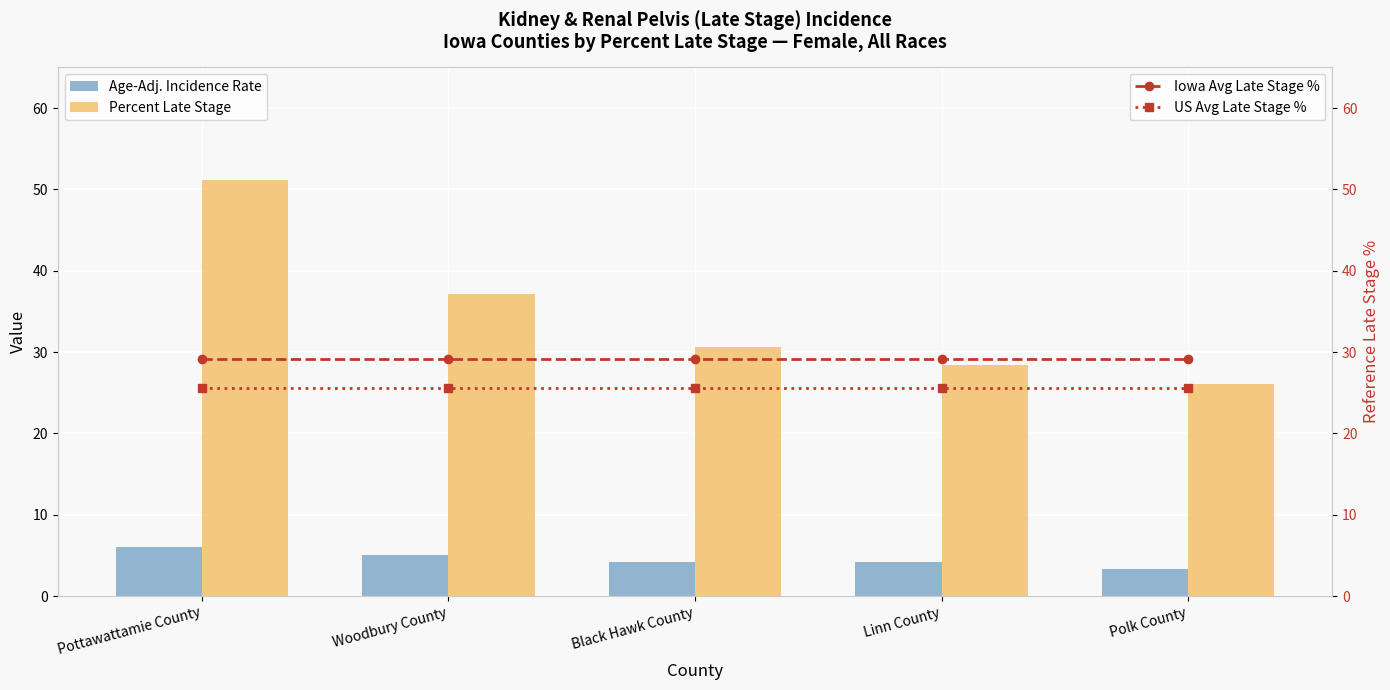

Reading left to right, list all the values displayed in this chart.

Age-Adj. Incidence Rate: 6.1	5.1	4.2	4.2	3.3
Percent Late Stage: 51.2	37.2	30.6	28.4	26.1
Iowa Avg Late Stage %: 29.2	29.2	29.2	29.2	29.2
US Avg Late Stage %: 25.6	25.6	25.6	25.6	25.6